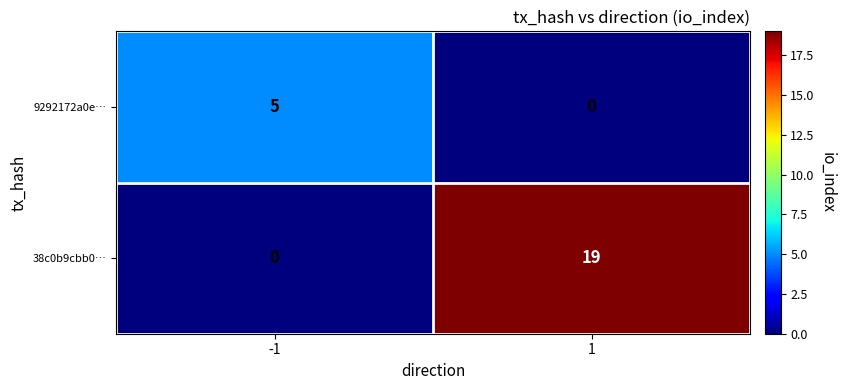

How many categories are shown in the chart?

2